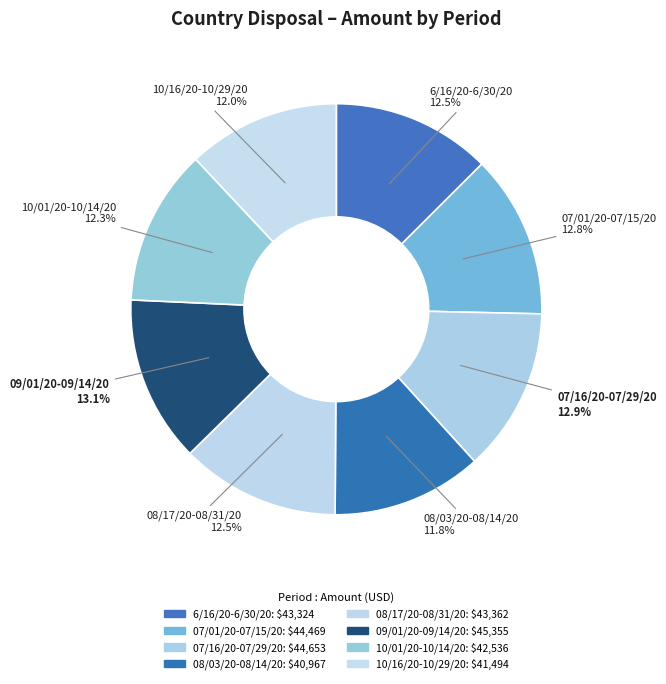

How many slices are in this pie chart?

8